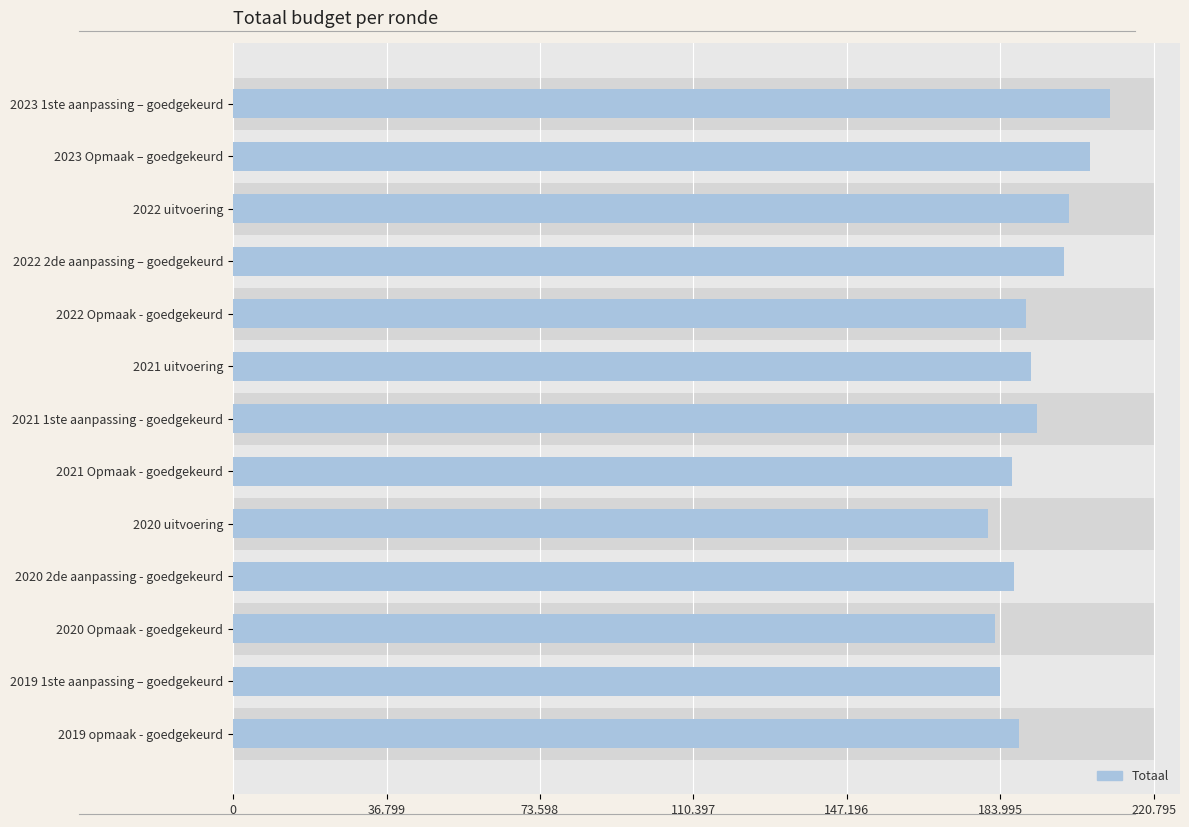

Approximately how many times larger is the value at 2021 1ste aanpassing - goedgekeurd compared to 2020 2de aanpassing - goedgekeurd?

1.0